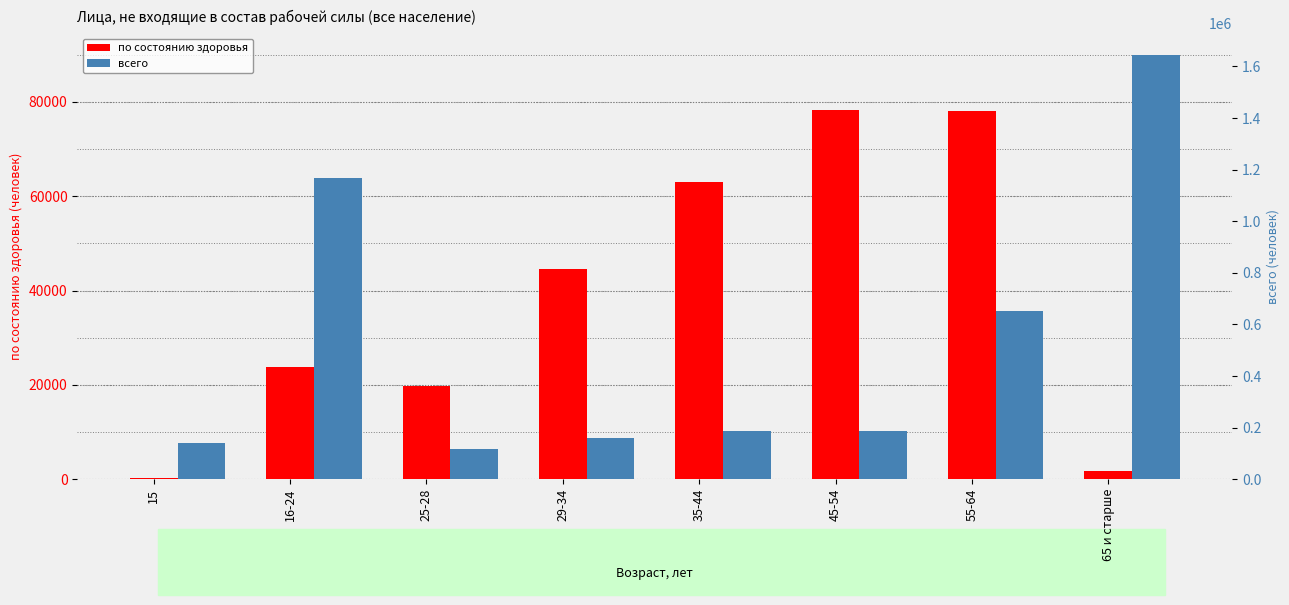

What is the spread (max minus min) of values at 55-64?

575658